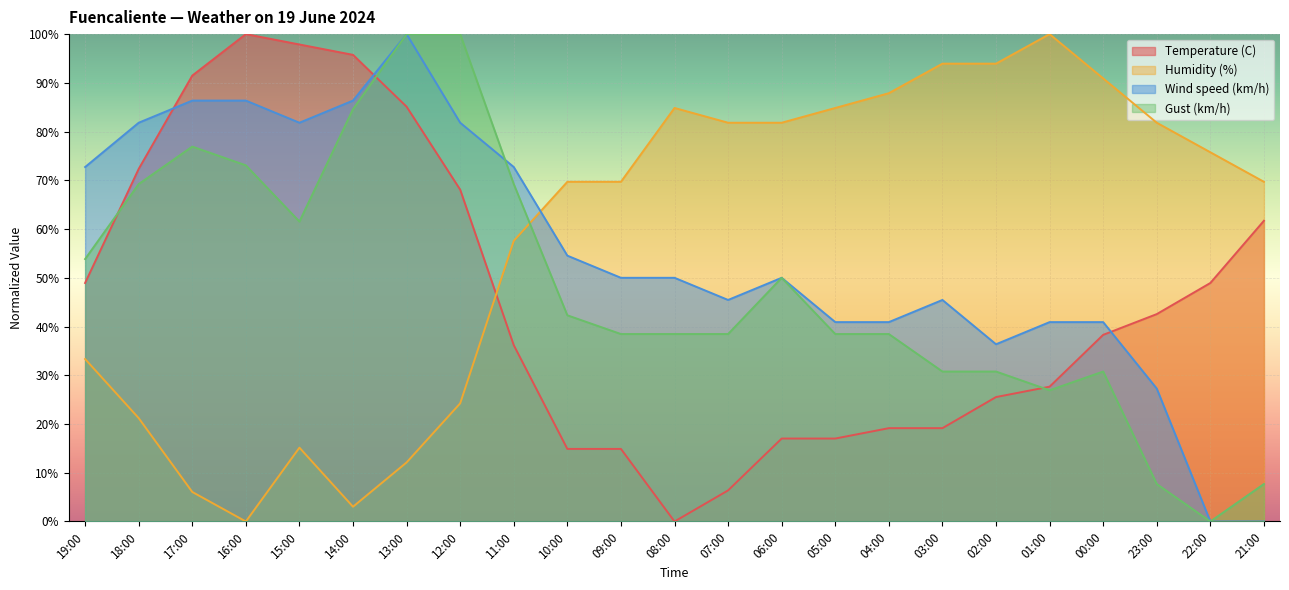

What is the sum of all Gust (km/h) values?

1107.7